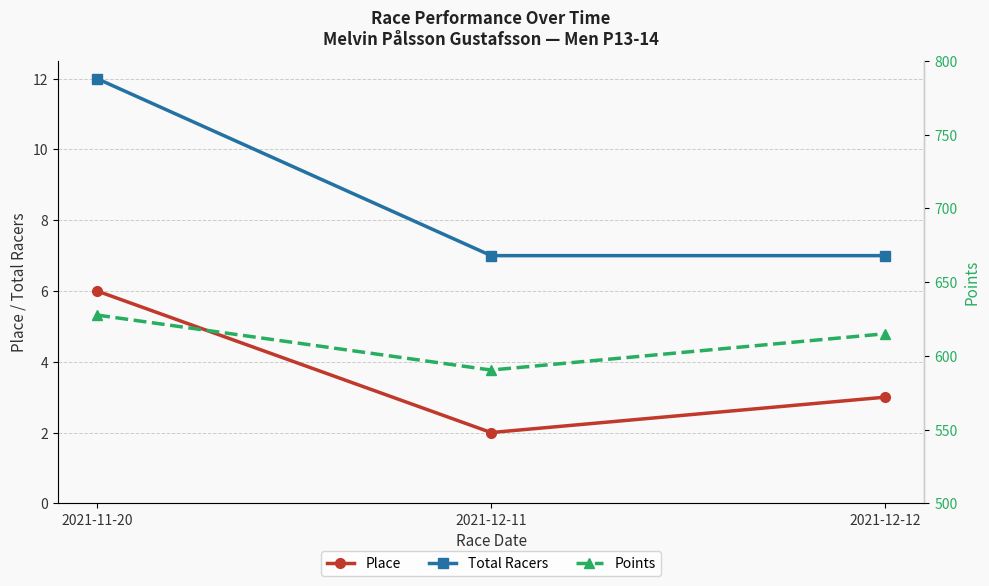

Rank the series at 2021-12-12 from highest to lowest value.

Points, Total Racers, Place